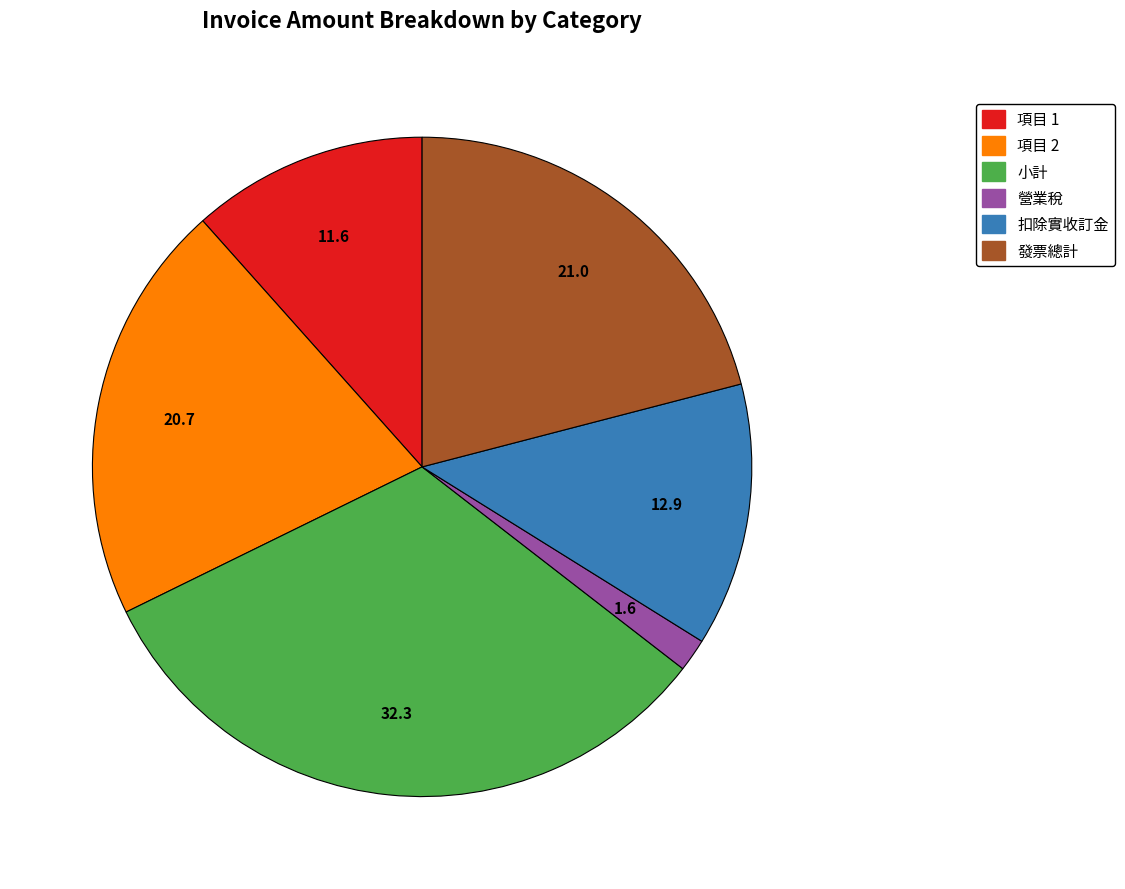

Between 發票總計 and 扣除實收訂金, which is larger?

發票總計